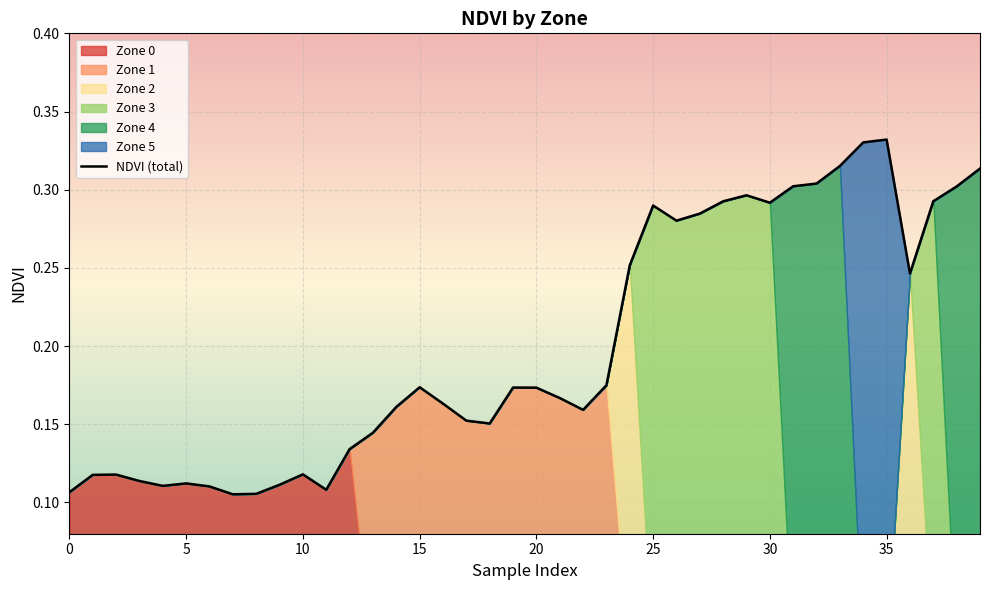

The value at 31 is 0.2. True or false?

False